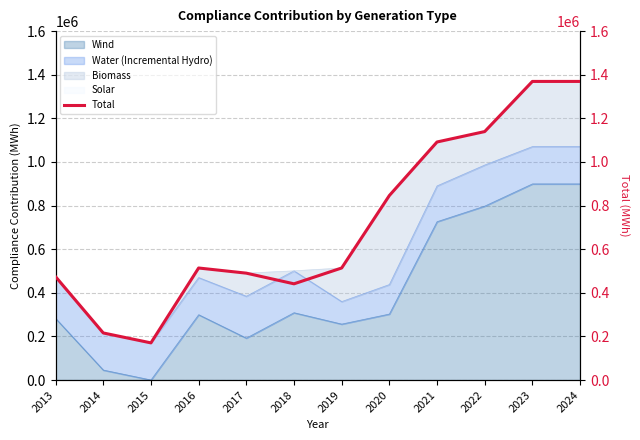

What is the change in value from 2015 to 2021?

+921149